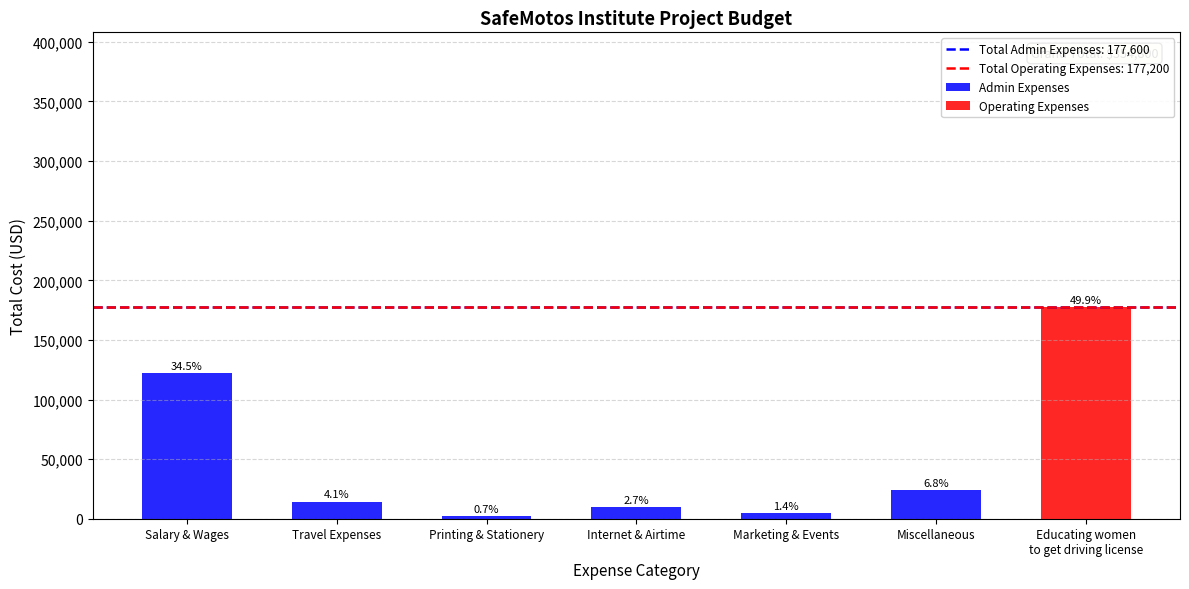

True or false: Total Cost has a value of 14400 at Travel Expenses.

True